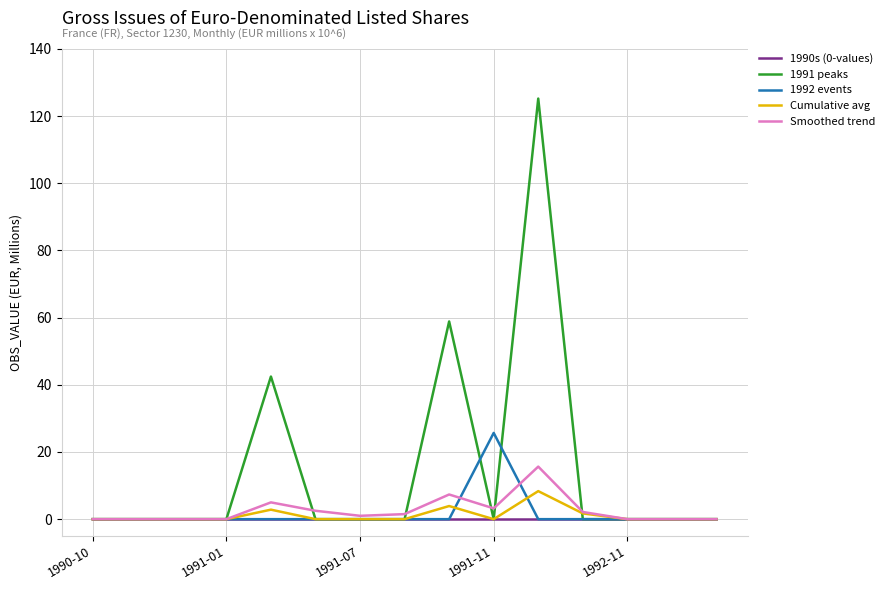

What is the greatest value displayed?

125.2